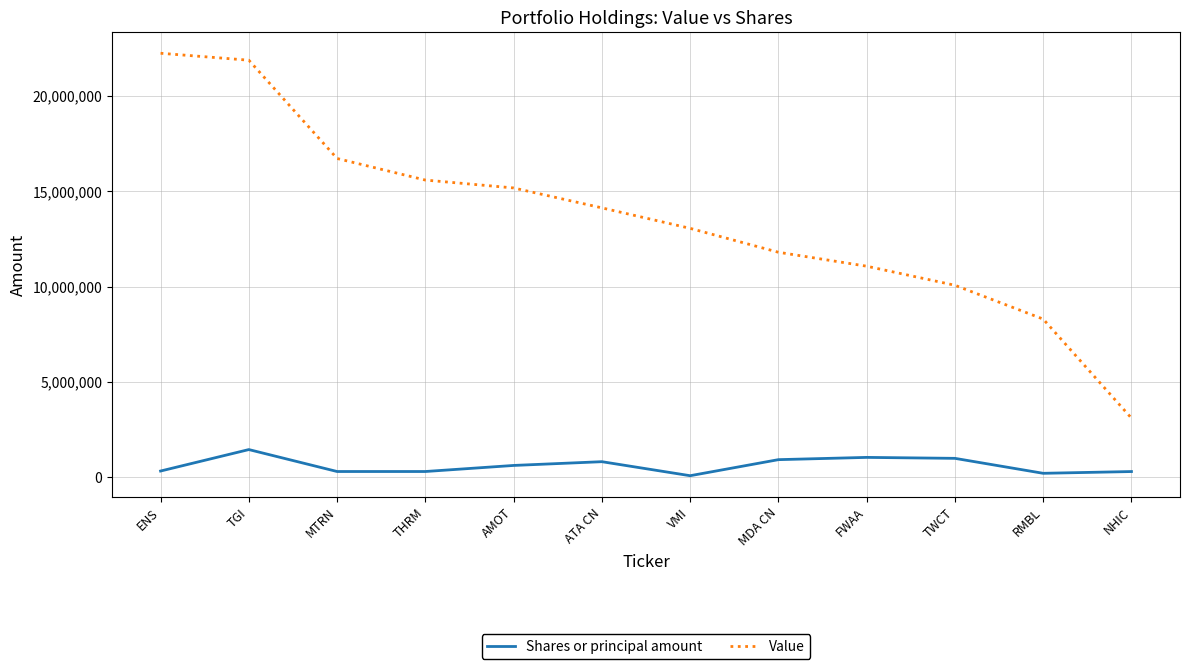

True or false: Shares or principal amount and Value intersect in this chart.

False